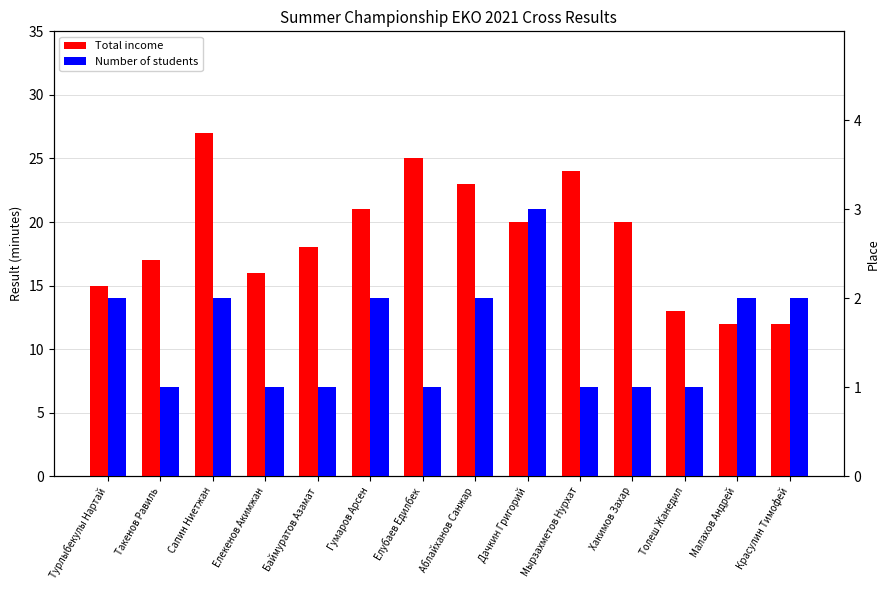

At which label does Number of students first exceed 2?

Дачкин Григорий